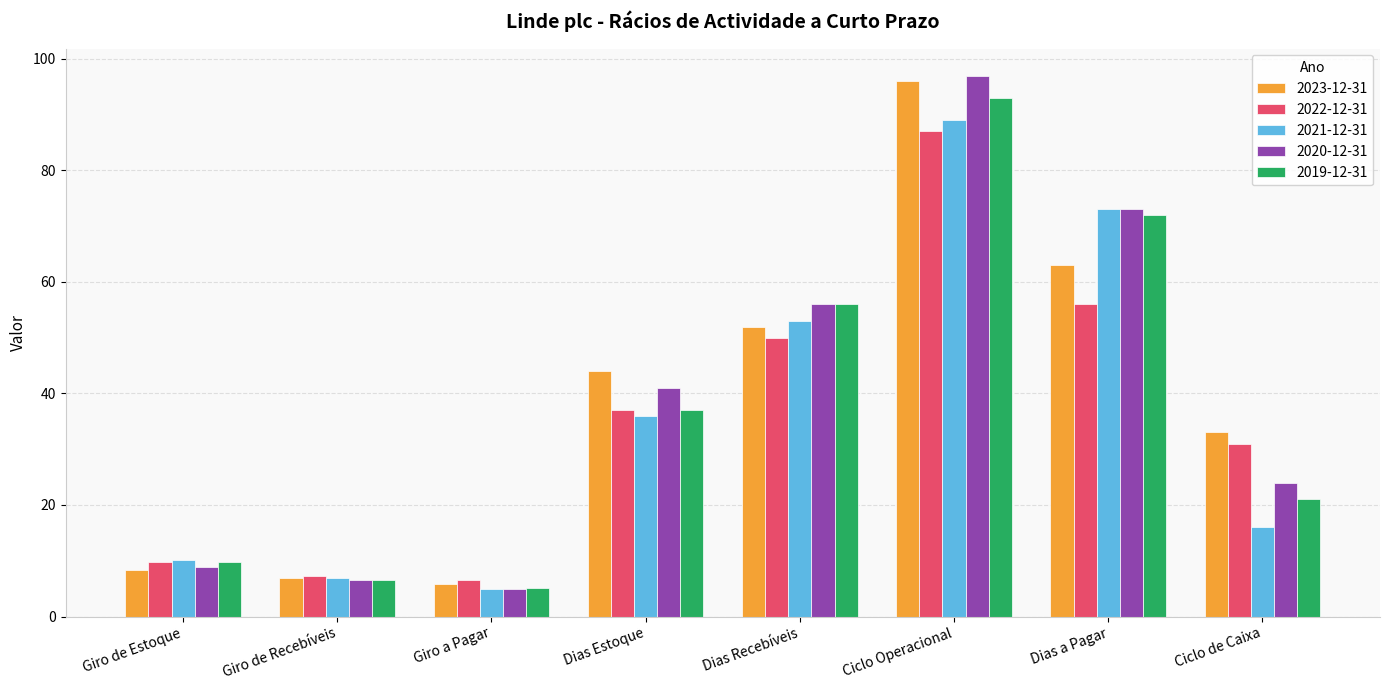

What is the label of the 5th bar from the right?

Dias Estoque